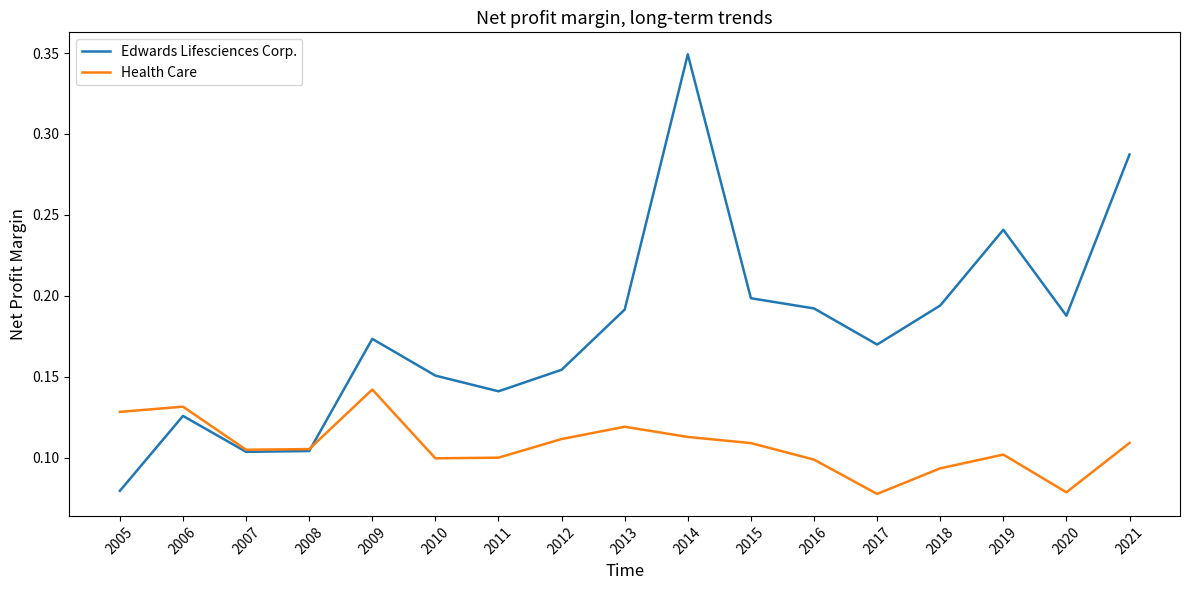

True or false: Edwards Lifesciences Corp. has a value of 0.1 at 2013.

False